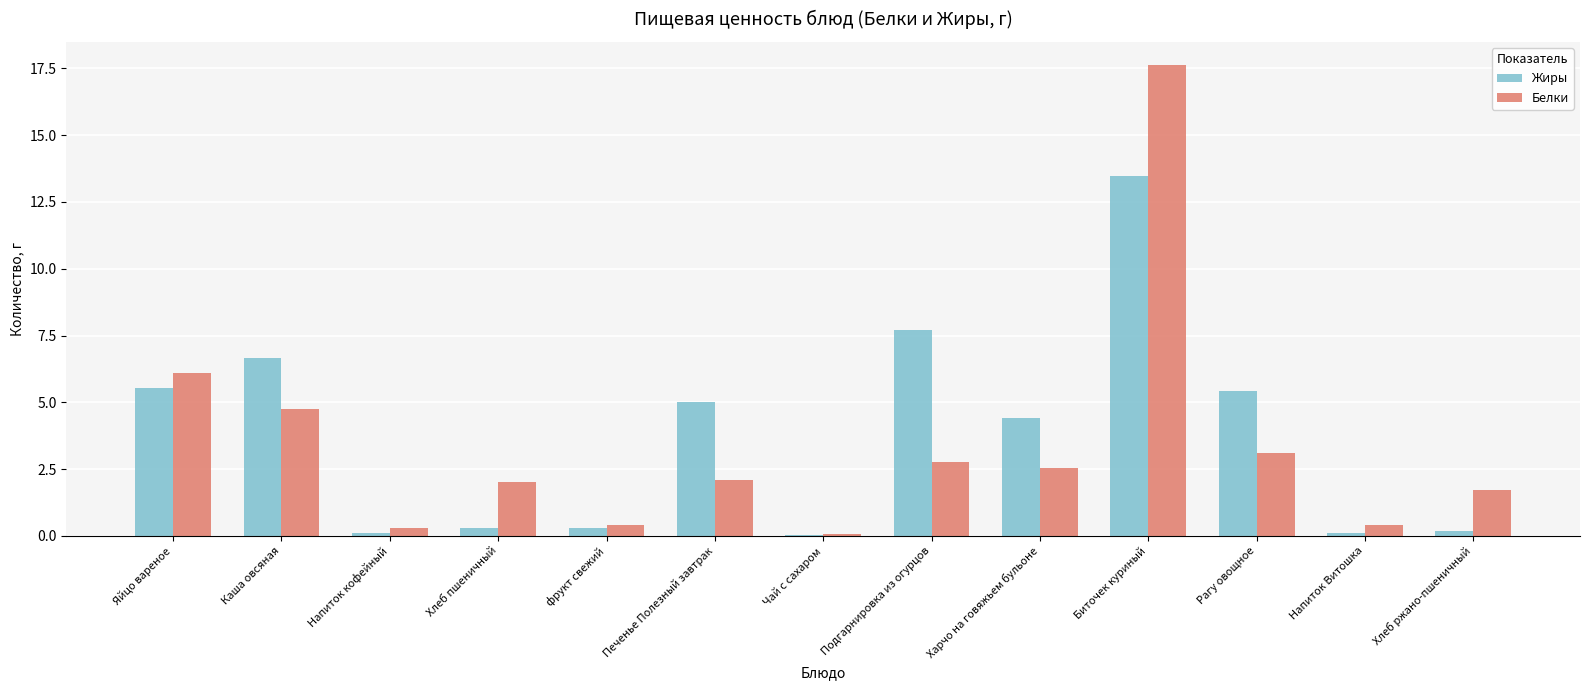

Is the value of Белки at Каша овсяная greater than the value of Жиры at Чай с сахаром?

Yes